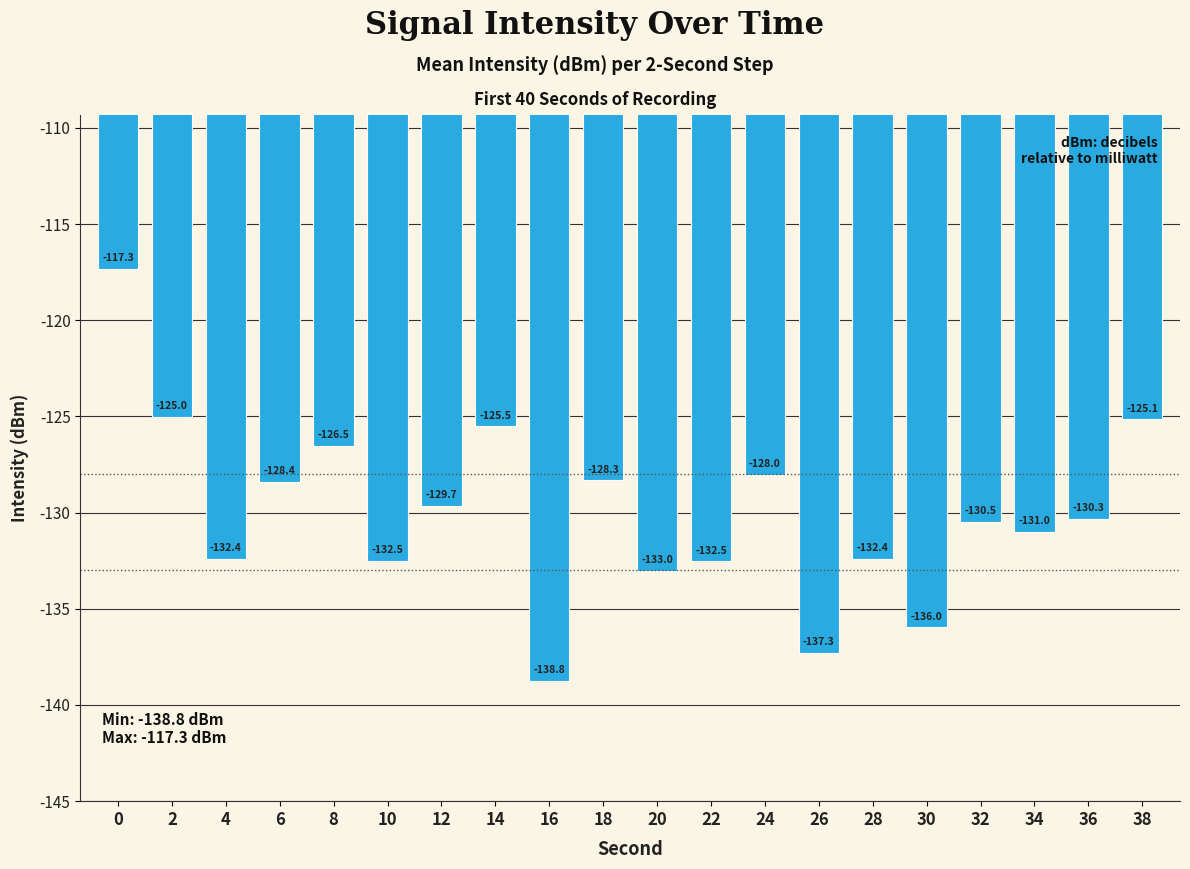

What is the change in value from 22 to 34?

+1.5